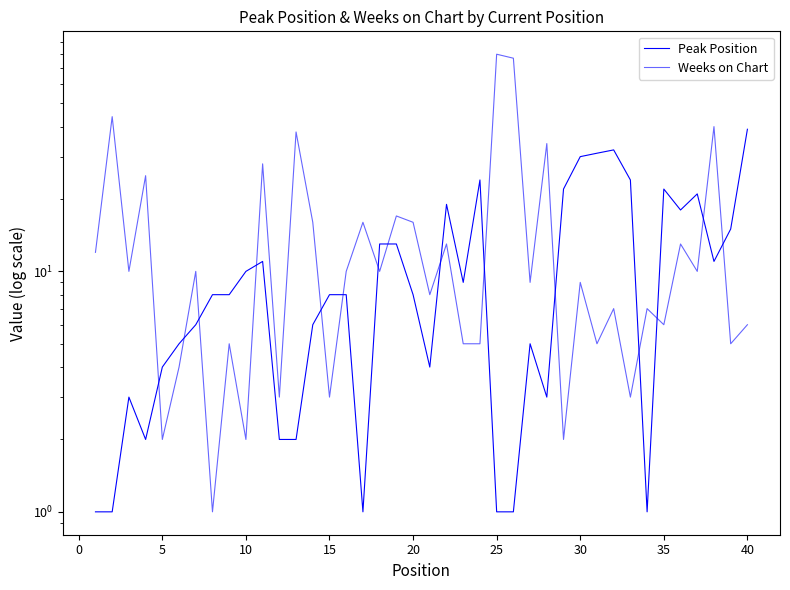

What is the minimum value for Weeks on Chart?

1